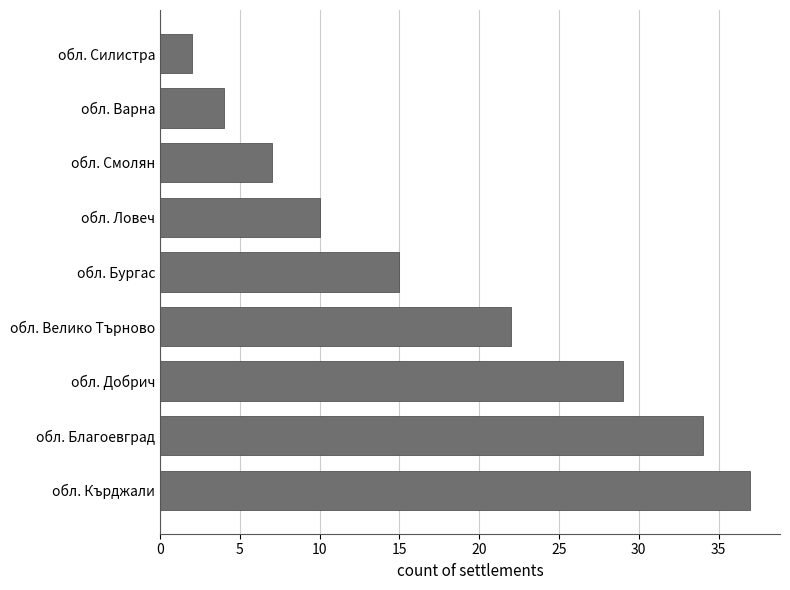

The chart shows a value of 6 at обл. Варна. True or false?

False